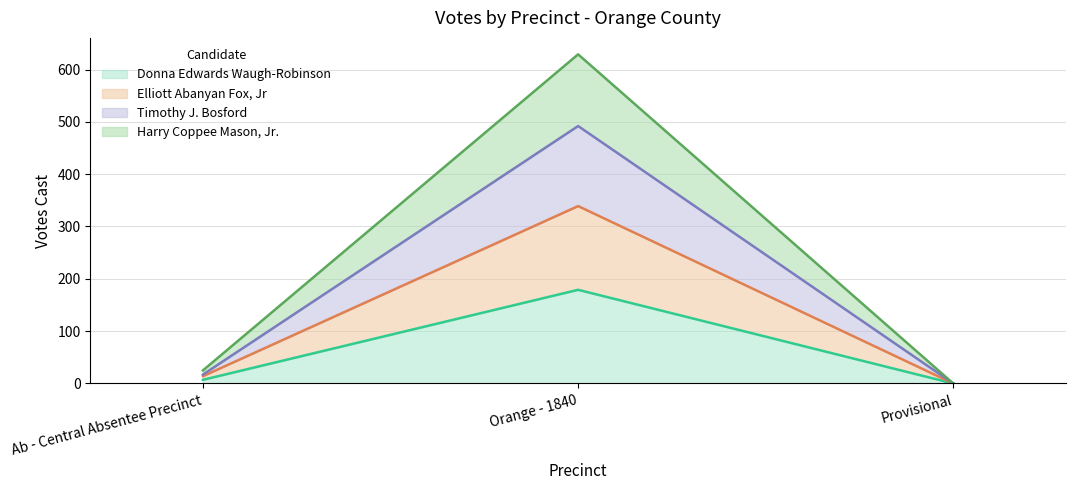

At which category is the sum across all series the highest?

Orange - 1840